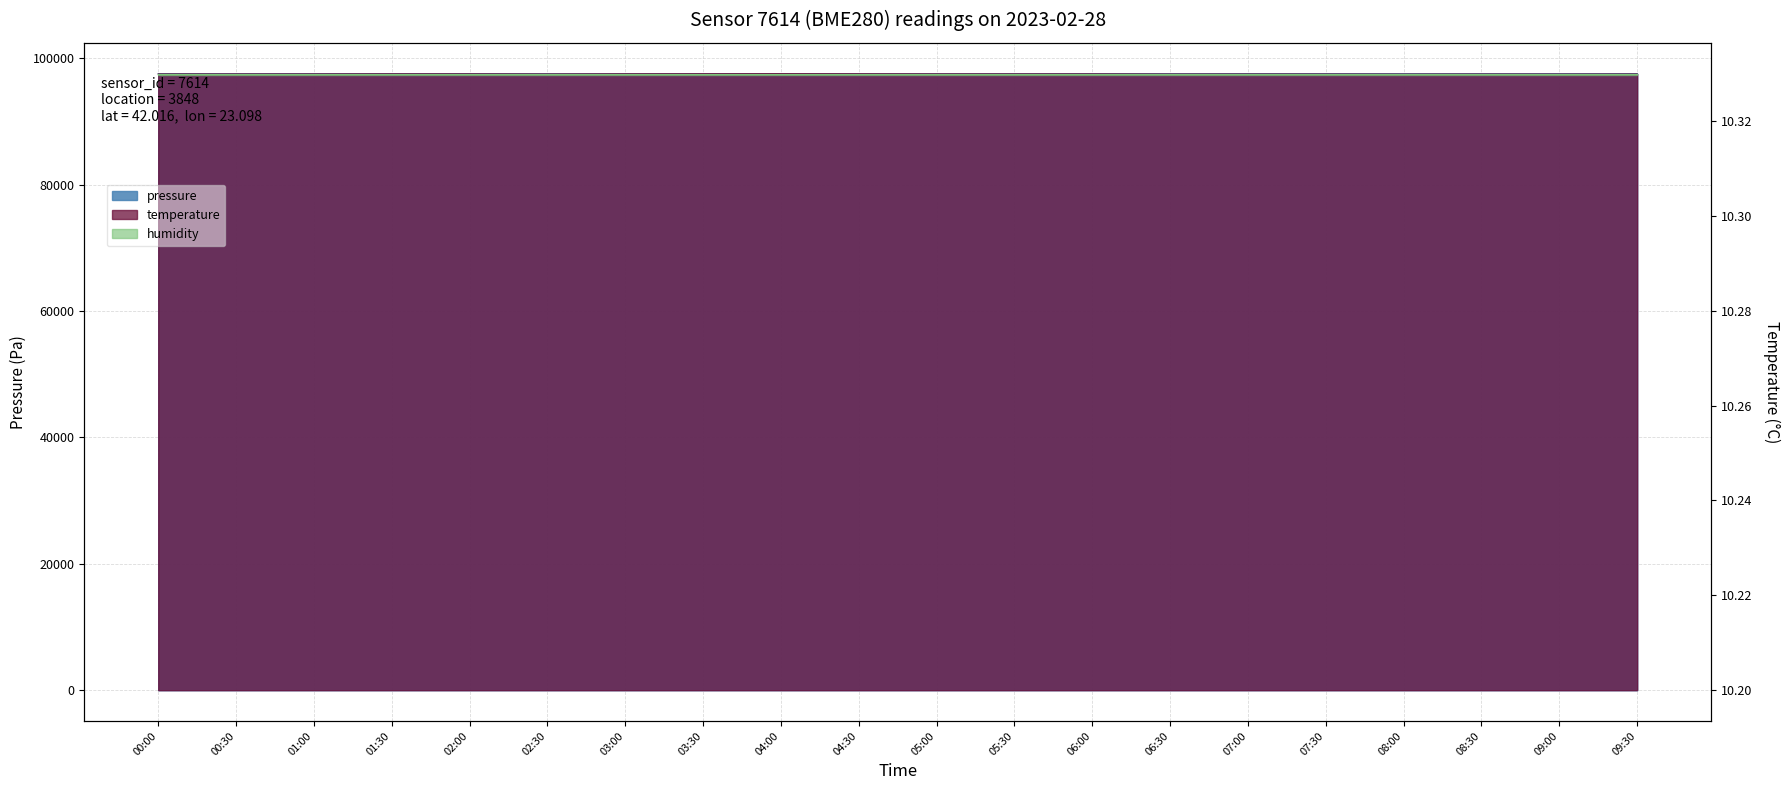

How many data points does each series have?

20